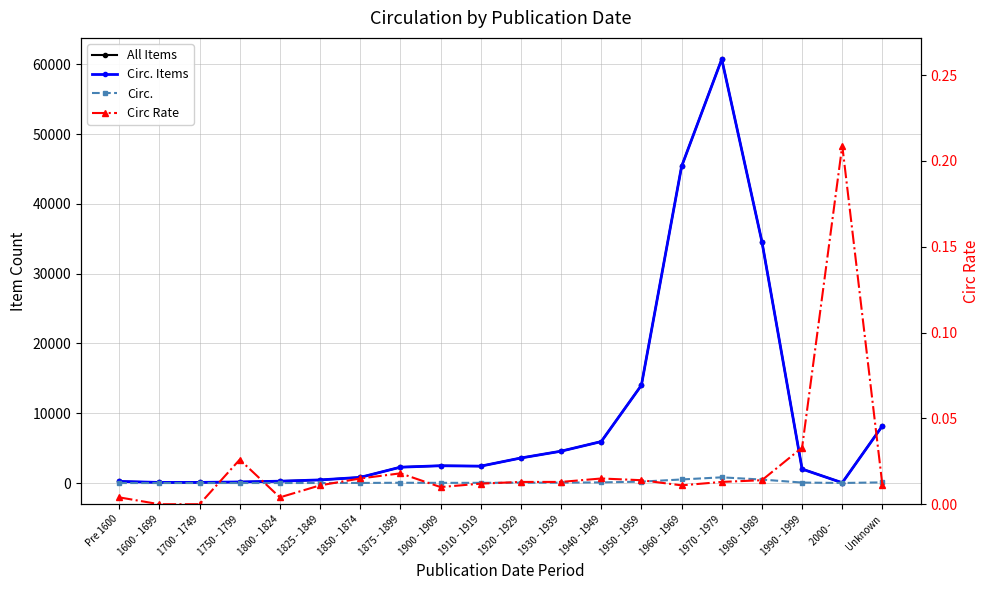

What is the difference between the maximum and minimum values in the Circ. series?

818.0